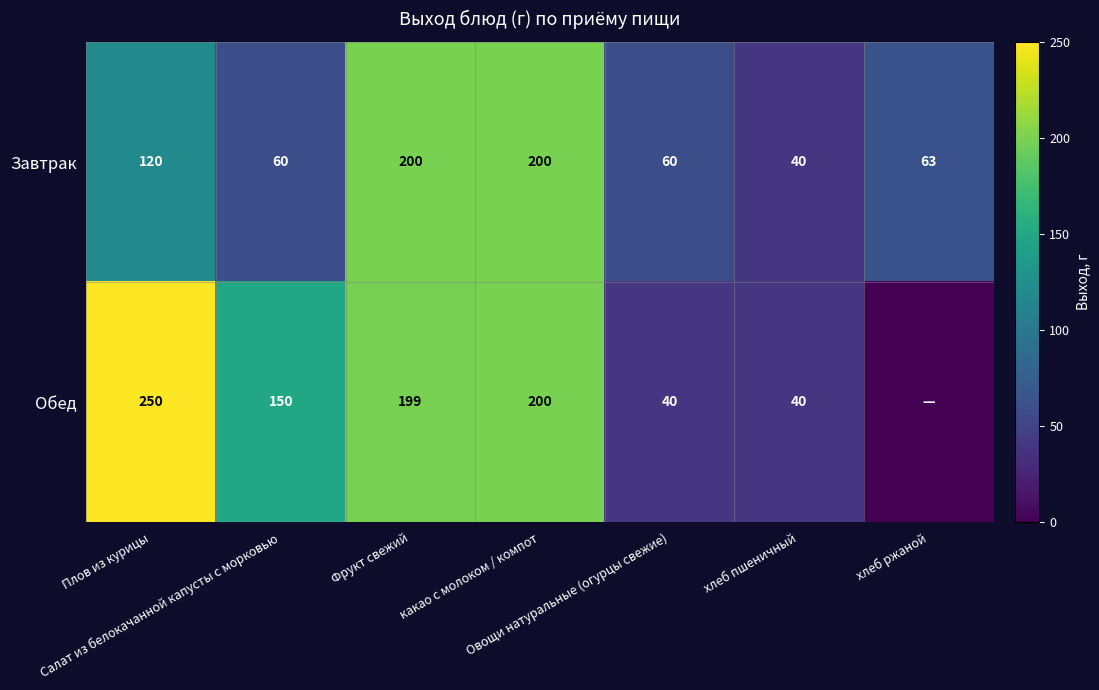

Is the value of Обед at Фрукт свежий greater than the value of Завтрак at хлеб пшеничный?

Yes